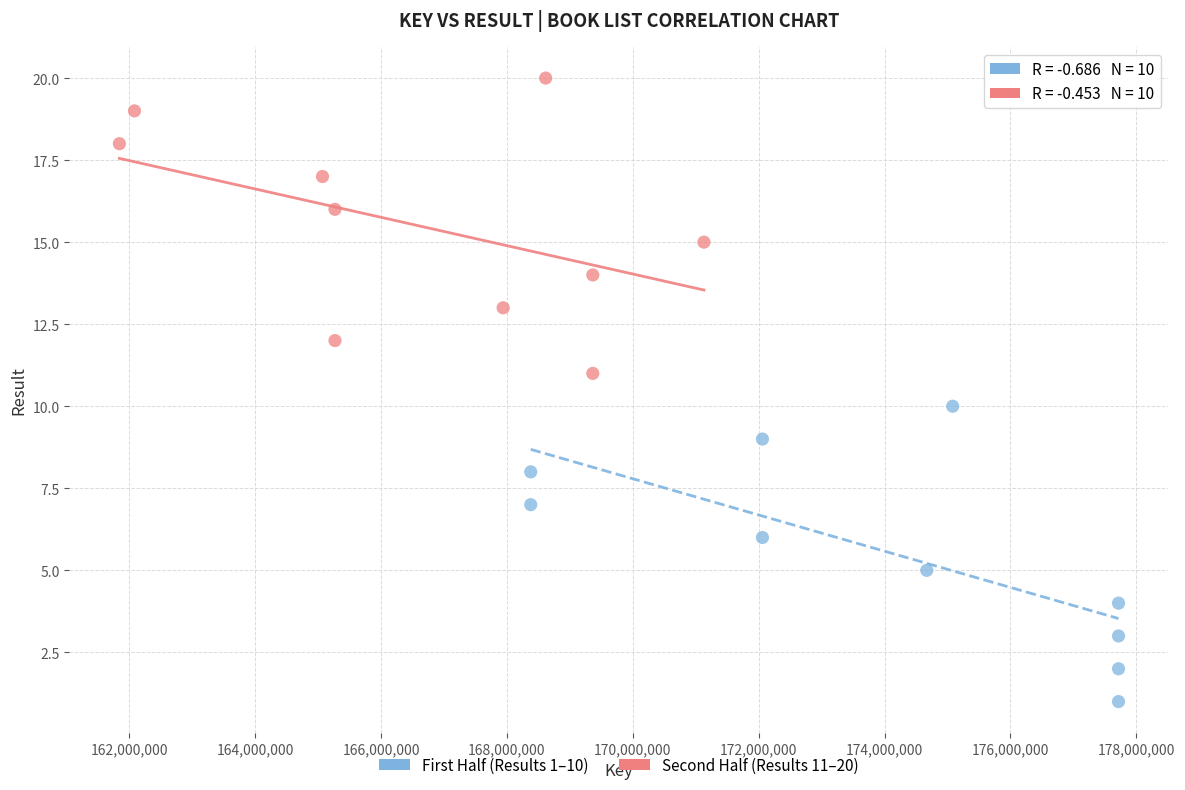

Which series contains the lowest Y value?

First Half (Results 1–10)